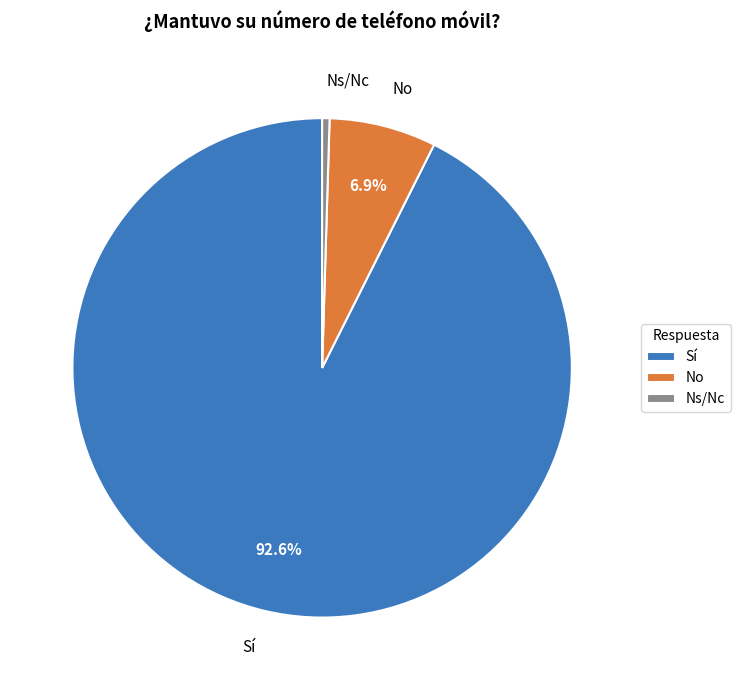

Combined, do No and Sí account for over 50%?

Yes